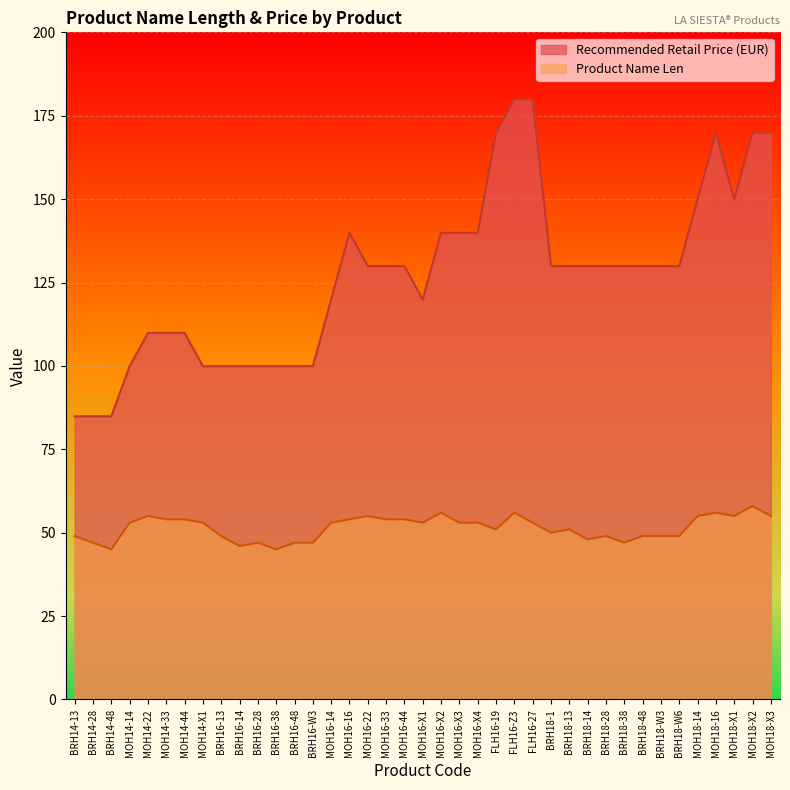

What are all the series names shown in the legend?

Recommended Retail Price (EUR), Product Name Len